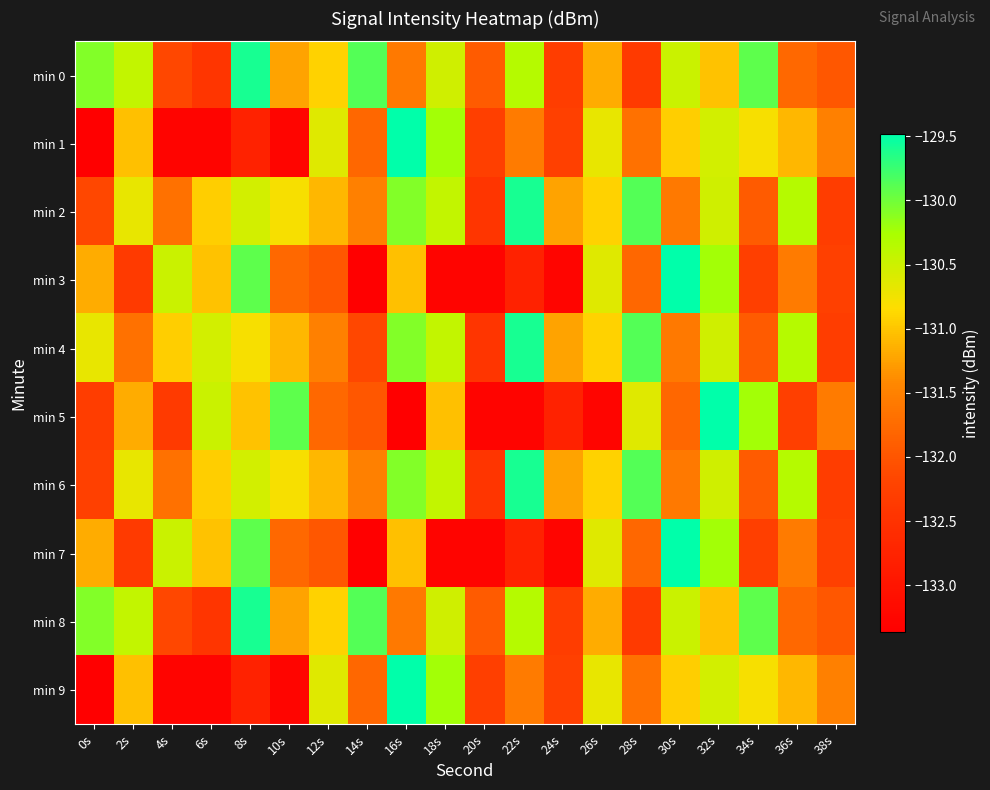

Which series has the widest spread of values?

min 1